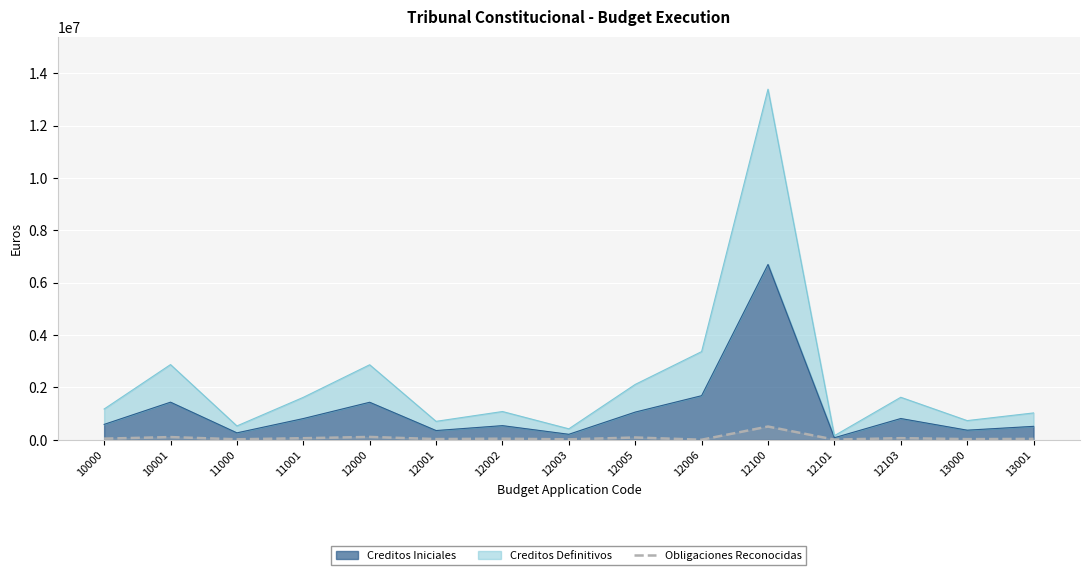

How many interior local peaks (higher than both neighbors) does the data have?

6